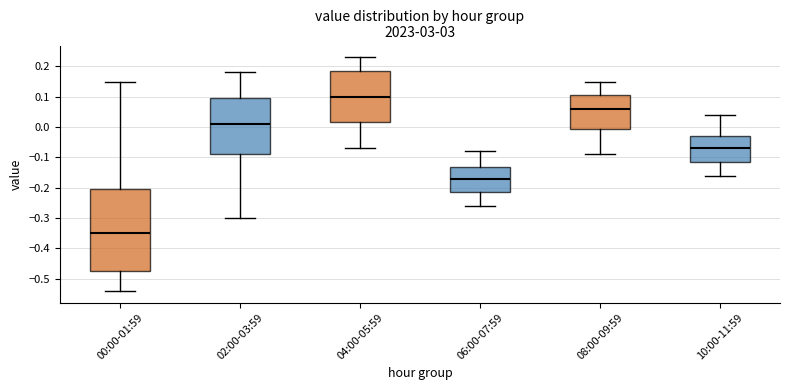

Reading left to right, read every box against the y-axis: the position of its median line, the range the box covers, and the ends of its whiskers. The values are not printed on the chart, so give them approximately, as read against the axis.

00:00-01:59: median -0.35, box -0.47 to -0.20, whiskers -0.54 to 0.15
02:00-03:59: median 0.01, box -0.09 to 0.10, whiskers -0.30 to 0.18
04:00-05:59: median 0.10, box 0.02 to 0.19, whiskers -0.07 to 0.23
06:00-07:59: median -0.17, box -0.21 to -0.13, whiskers -0.26 to -0.08
08:00-09:59: median 0.06, box 0.00 to 0.11, whiskers -0.09 to 0.15
10:00-11:59: median -0.07, box -0.11 to -0.03, whiskers -0.16 to 0.04